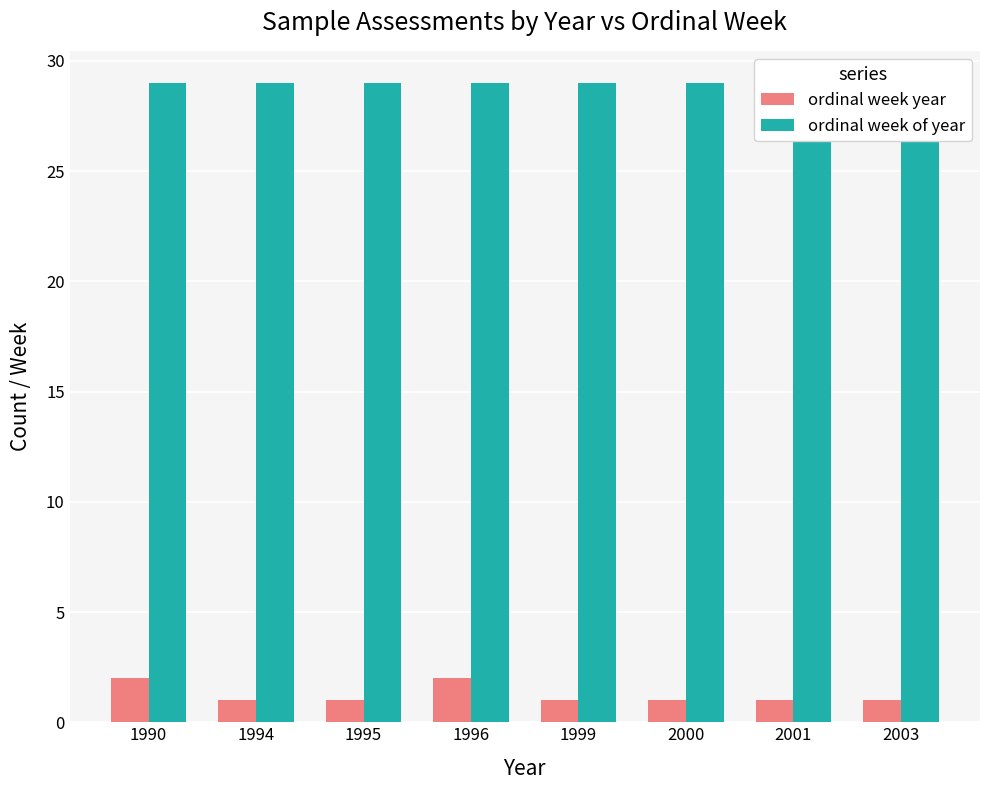

Rank the series by their maximum value, from lowest to highest.

ordinal week year, ordinal week of year